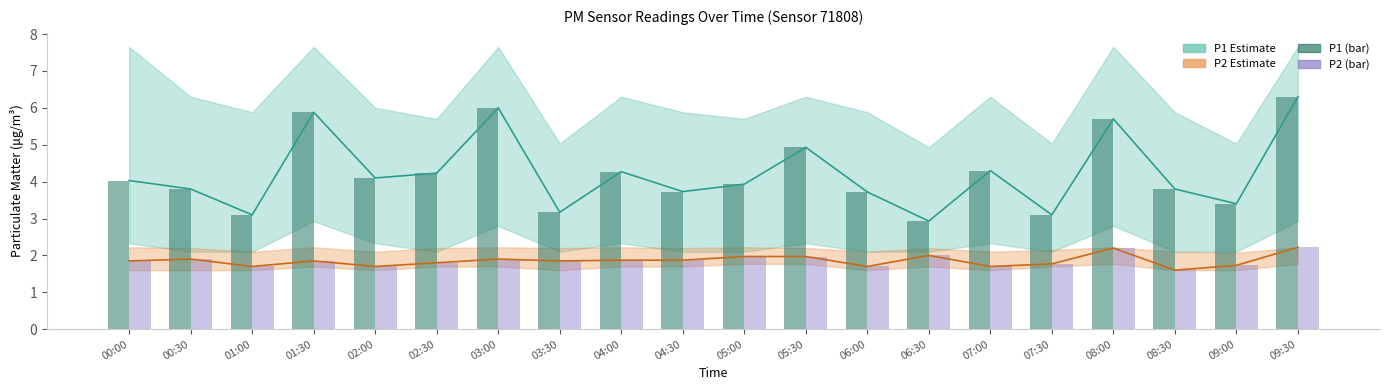

Reading left to right, list all the values displayed in this chart.

P1: 4.0	3.8	3.1	5.9	4.1	4.2	6.0	3.2	4.3	3.7	3.9	4.9	3.7	2.9	4.3	3.1	5.7	3.8	3.4	6.3
P2: 1.9	1.9	1.7	1.9	1.7	1.8	1.9	1.9	1.9	1.9	2.0	2.0	1.7	2.0	1.7	1.8	2.2	1.6	1.7	2.2
P1 (bar): 4.0	3.8	3.1	5.9	4.1	4.2	6.0	3.2	4.3	3.7	3.9	4.9	3.7	2.9	4.3	3.1	5.7	3.8	3.4	6.3
P2 (bar): 1.9	1.9	1.7	1.9	1.7	1.8	1.9	1.9	1.9	1.9	2.0	2.0	1.7	2.0	1.7	1.8	2.2	1.6	1.7	2.2